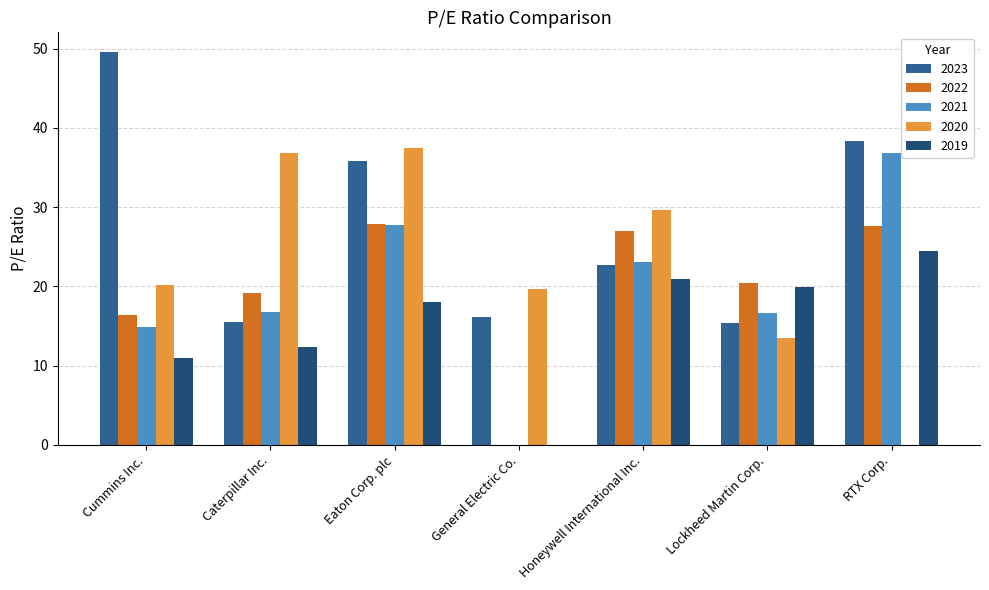

How many positive values does the 2021 series have?

6